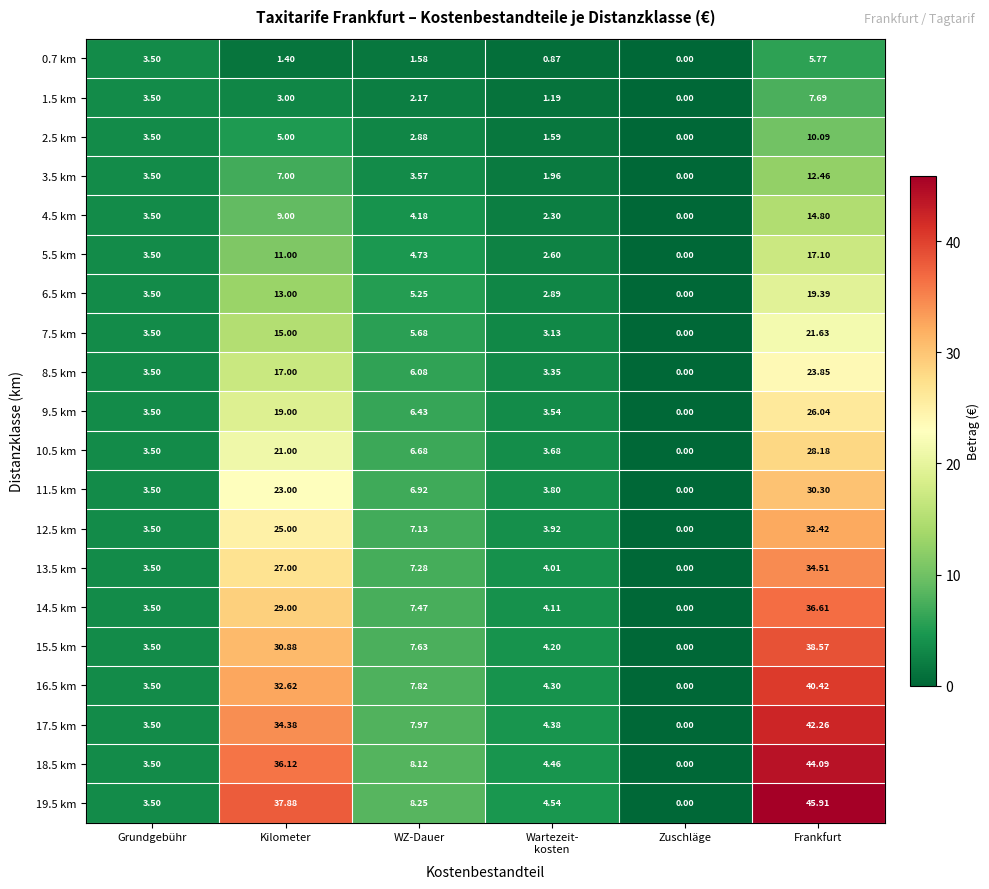

At which label does 15.5 km reach its minimum?

Zuschläge